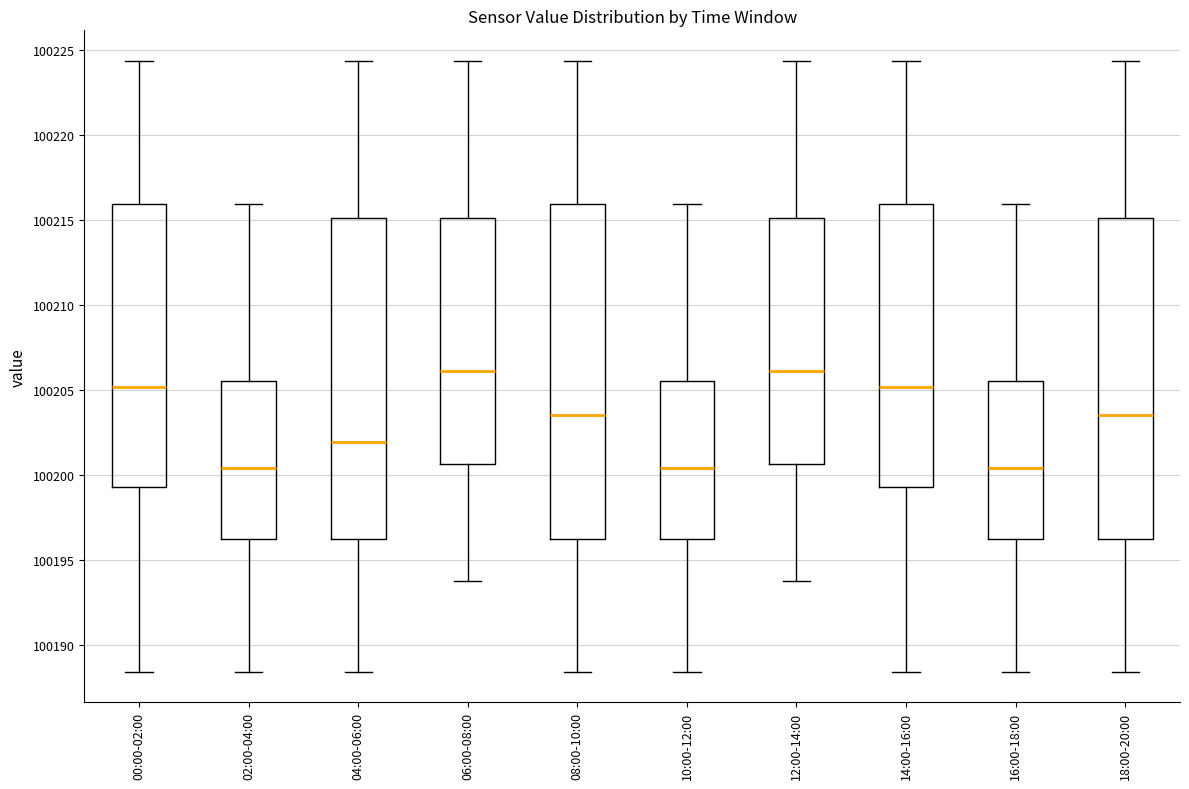

Comparing the boxes themselves (not the whiskers), which one is the tallest?

08:00-10:00